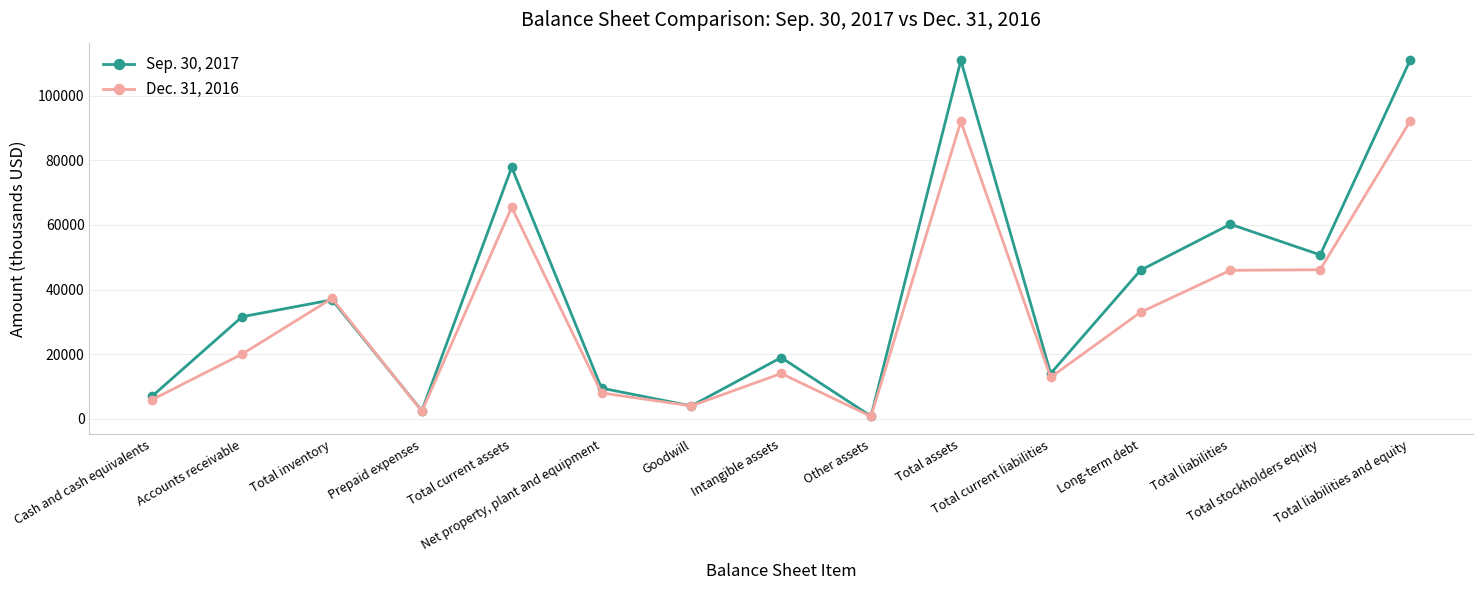

List the series in order of their overall mean, highest first.

Sep. 30, 2017, Dec. 31, 2016